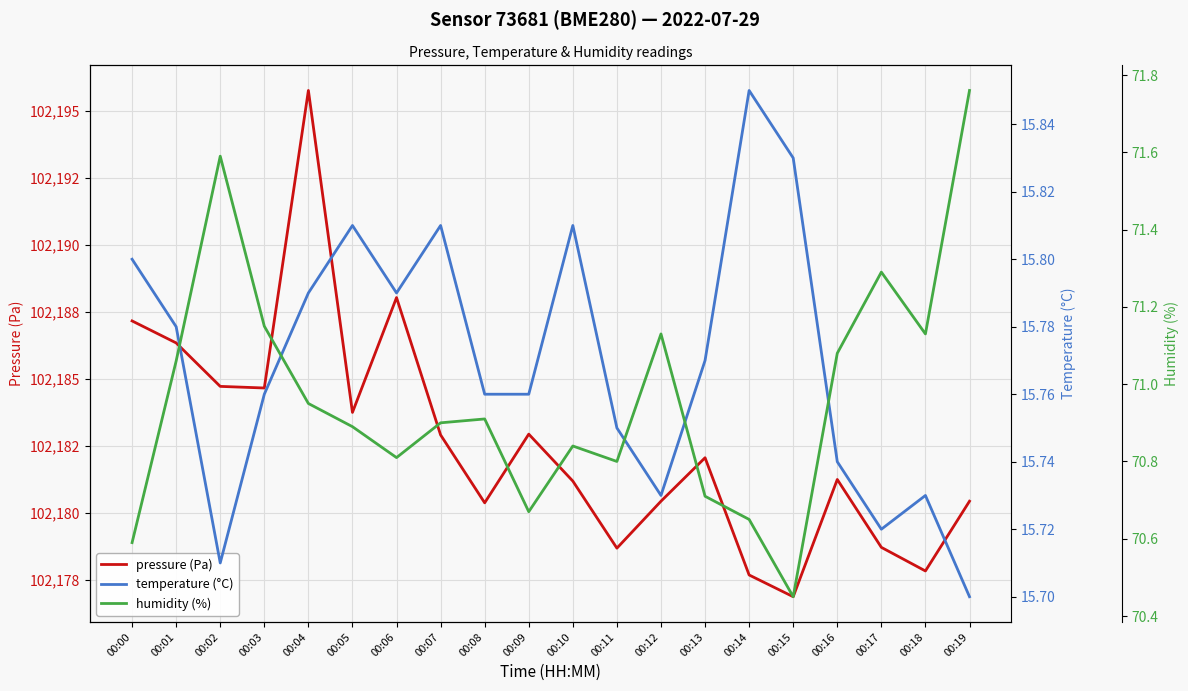

What are all the series names shown in the legend?

pressure (Pa), temperature (°C), humidity (%)